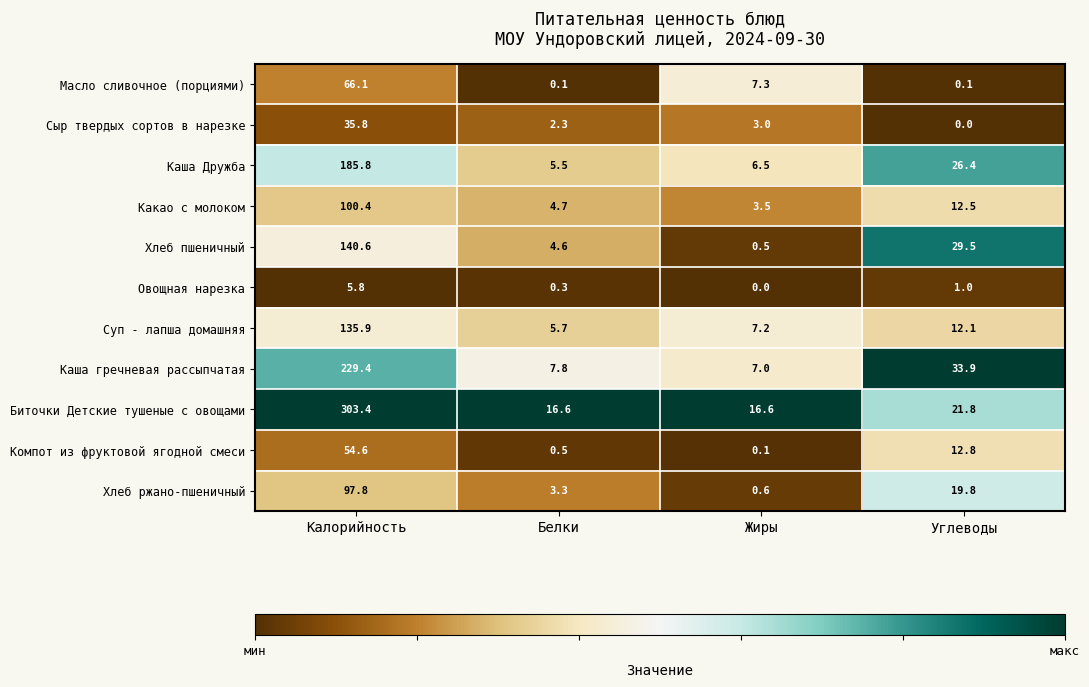

How many categories are shown in the chart?

4